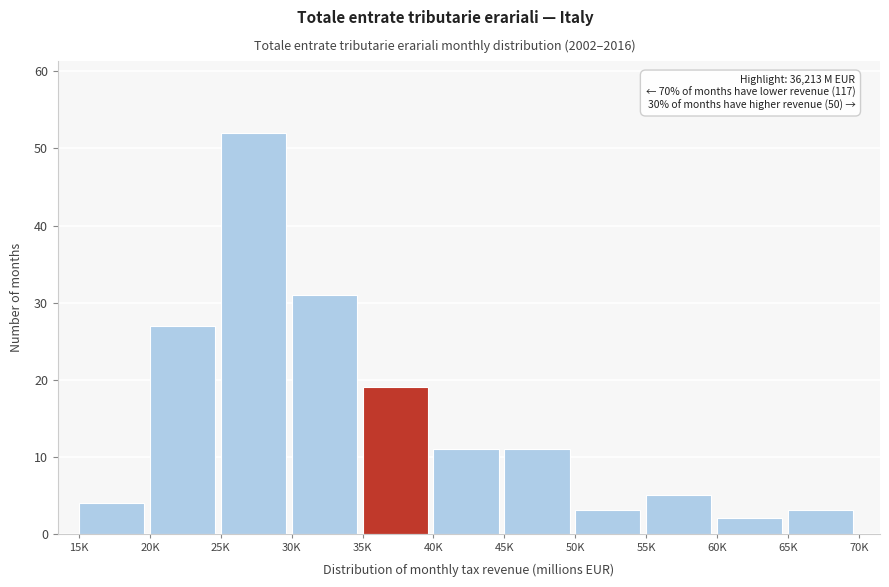

Reading left to right, list all the values displayed in this chart.

15K=4	20K=27	25K=52	30K=31	35K=19	40K=11	45K=11	50K=3	55K=5	60K=2	65K=3